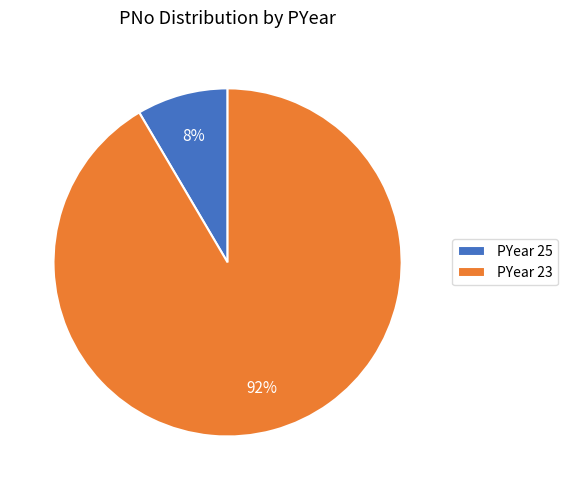

Between PYear 25 and PYear 23, which is larger?

PYear 23